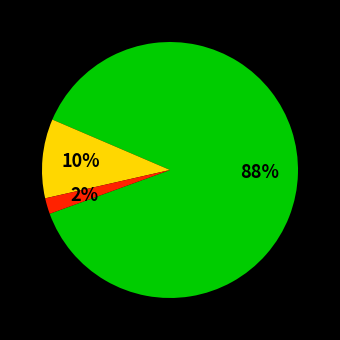

Is there any slice that represents more than half of the pie?

Yes